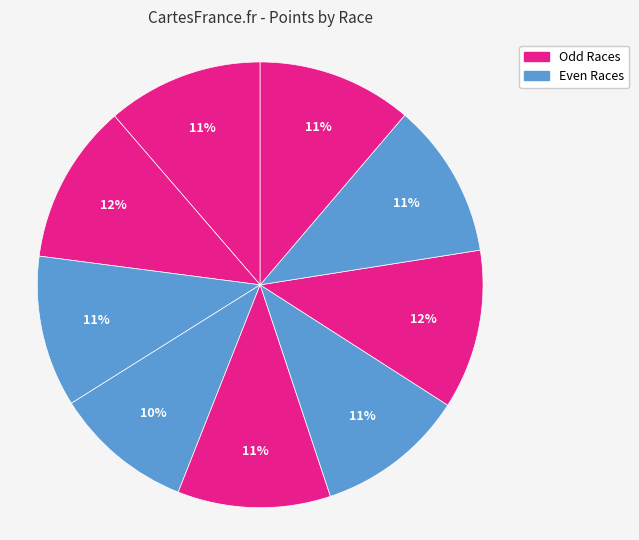

Does any single category account for the majority?

No